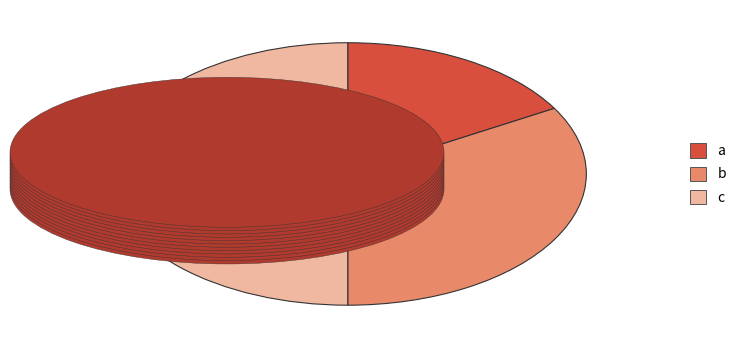

Which slice is the largest?

c